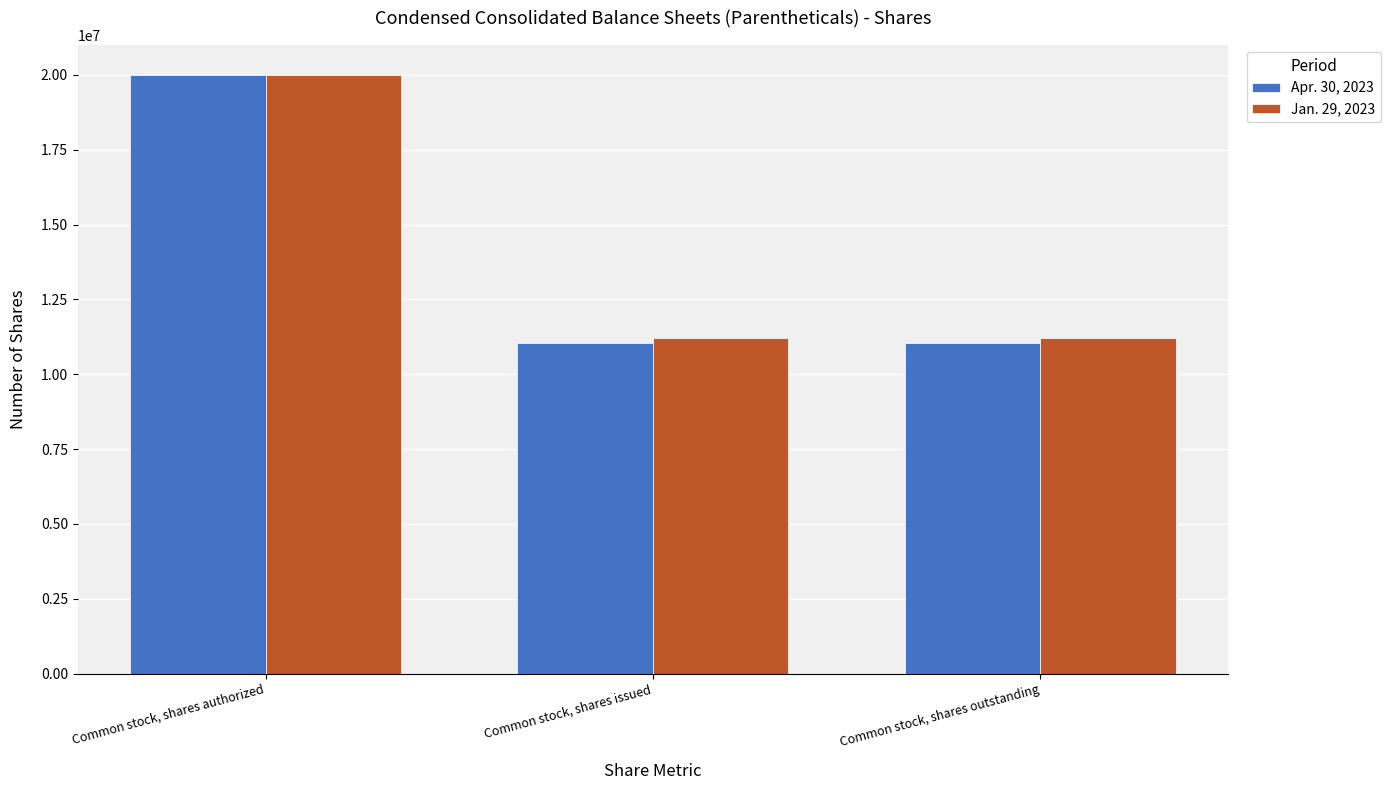

Reading right to left, transcribe all the data shown in this chart.

Apr. 30, 2023: 11029000	11029000	20000000
Jan. 29, 2023: 11197000	11197000	20000000